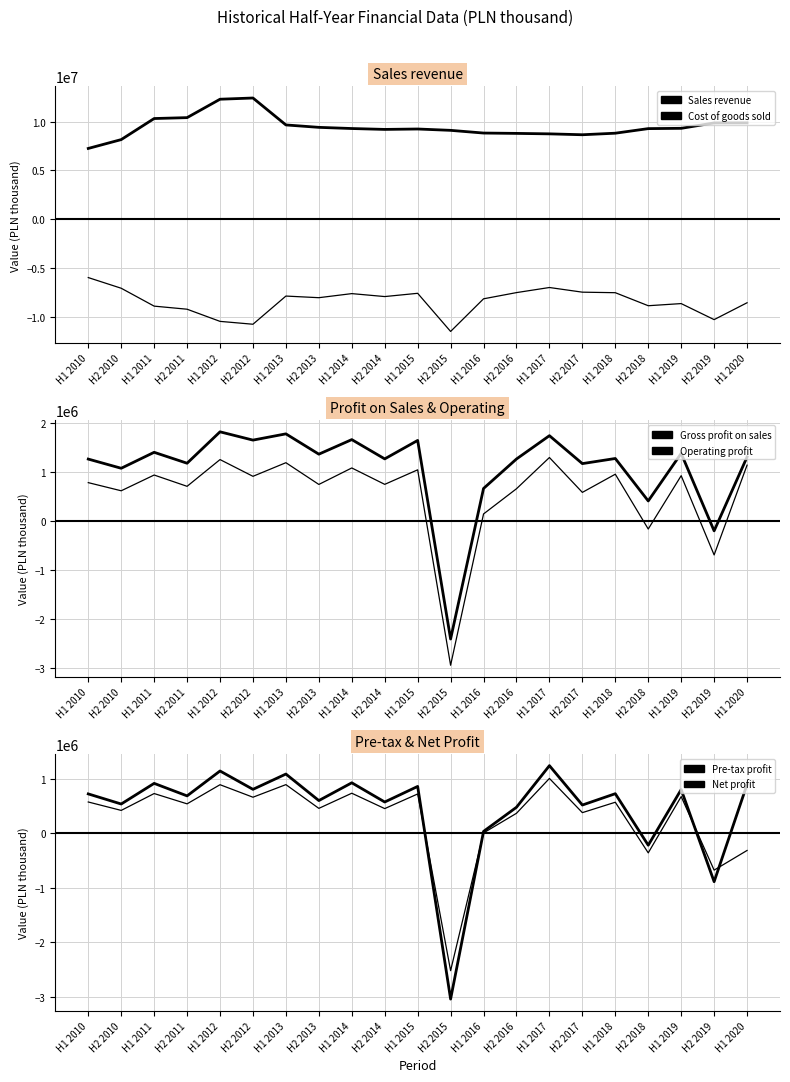

At which label is Gross profit on sales closest to -294904?

H2 2019